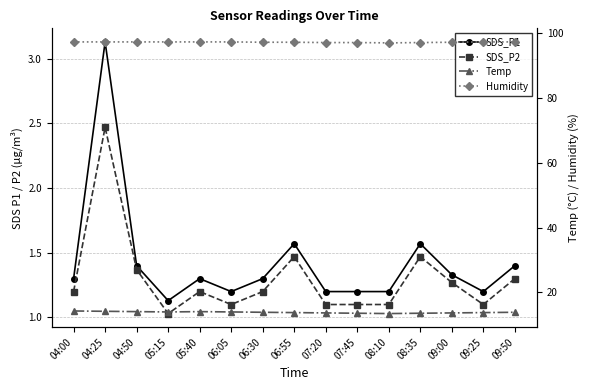

What is the maximum value shown in the chart?

97.3